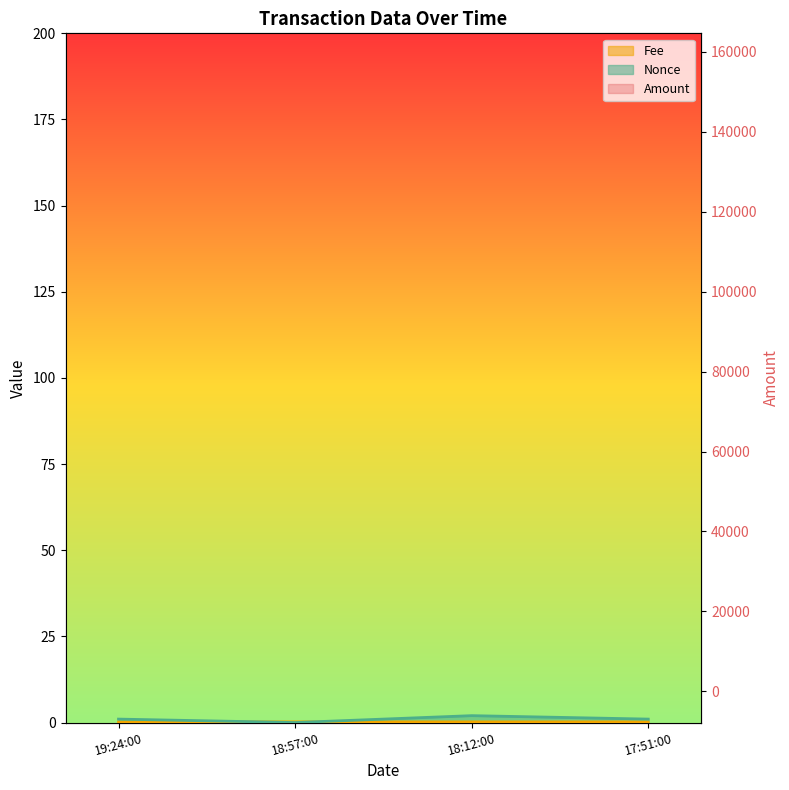

At which category is the sum across all series the highest?

18:12:00